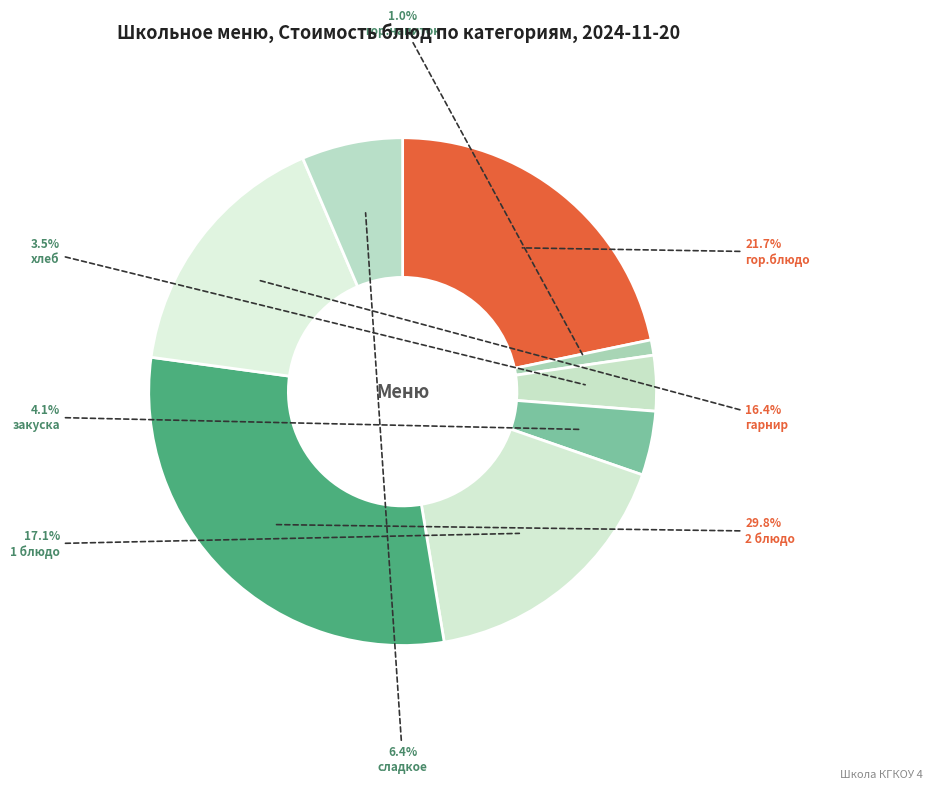

Does 1 блюдо represent more than half of the total?

No